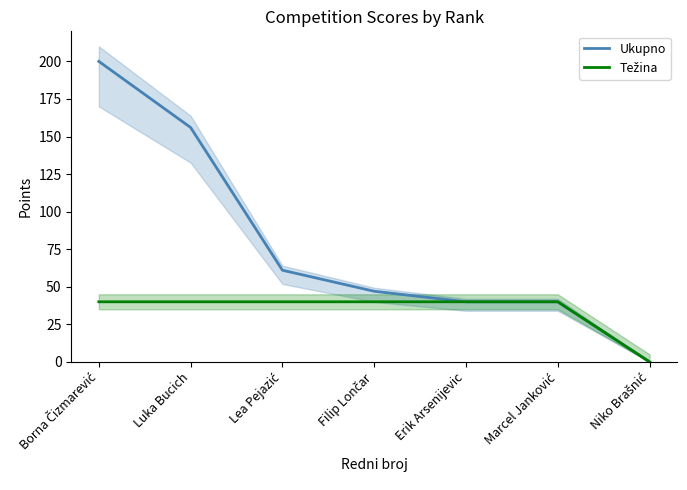

Count the number of categories in the chart.

7